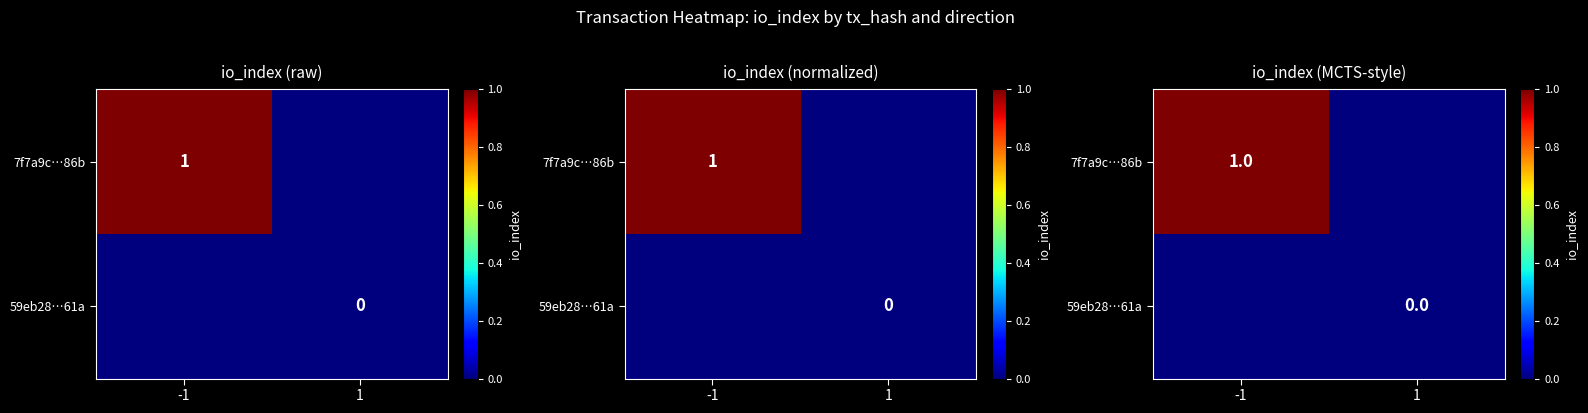

Which series changed the most between -1 and 1?

7f7a9c…86b